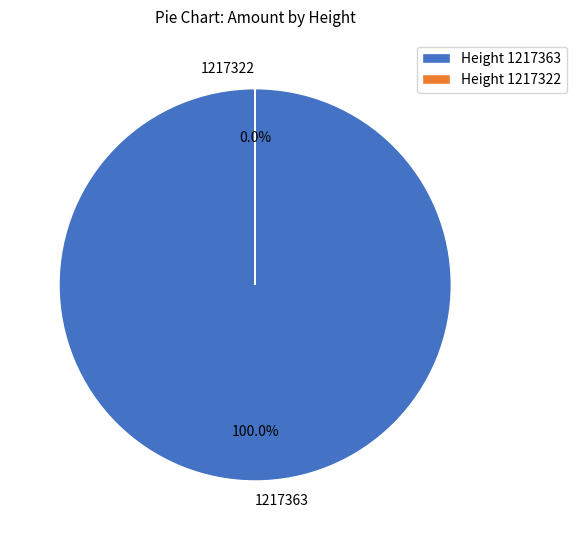

To the nearest percent, what is the combined percentage of 1217363 and 1217322?

100%